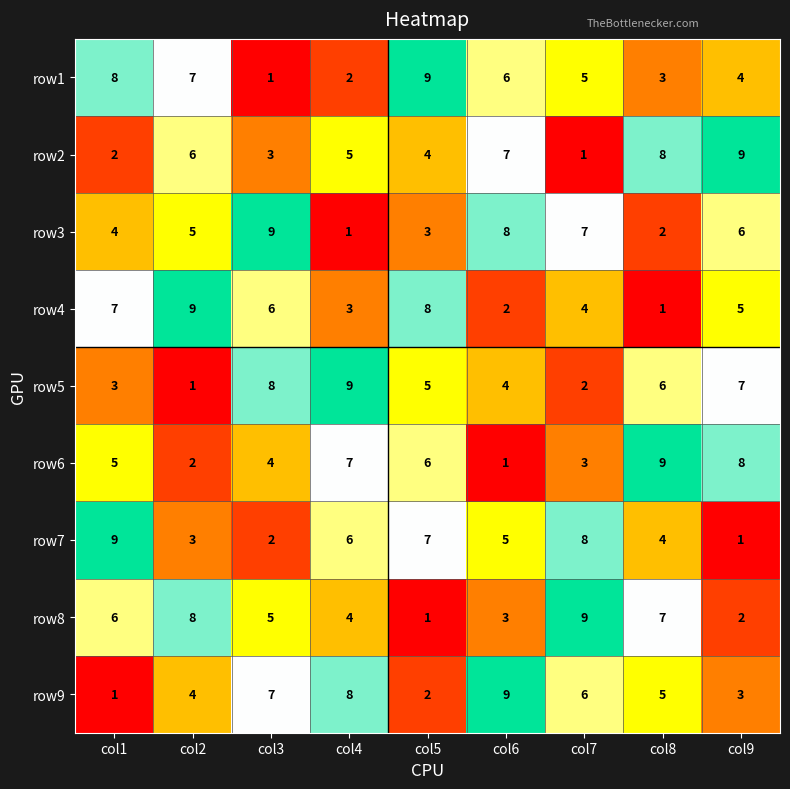

The value of row8 at col8 is 2. True or false?

False